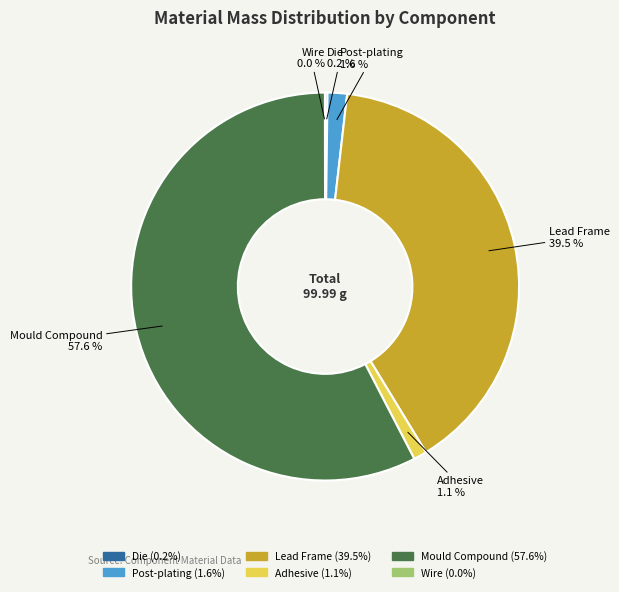

What percentage is NOT represented by Mould Compound?

42.4%